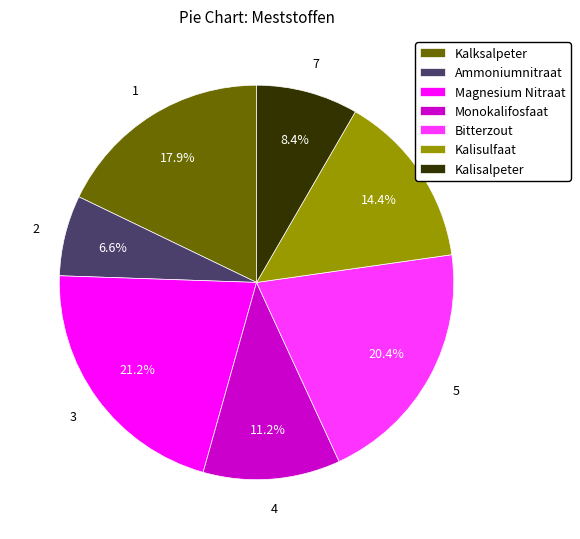

Count the number of slices in the pie.

7